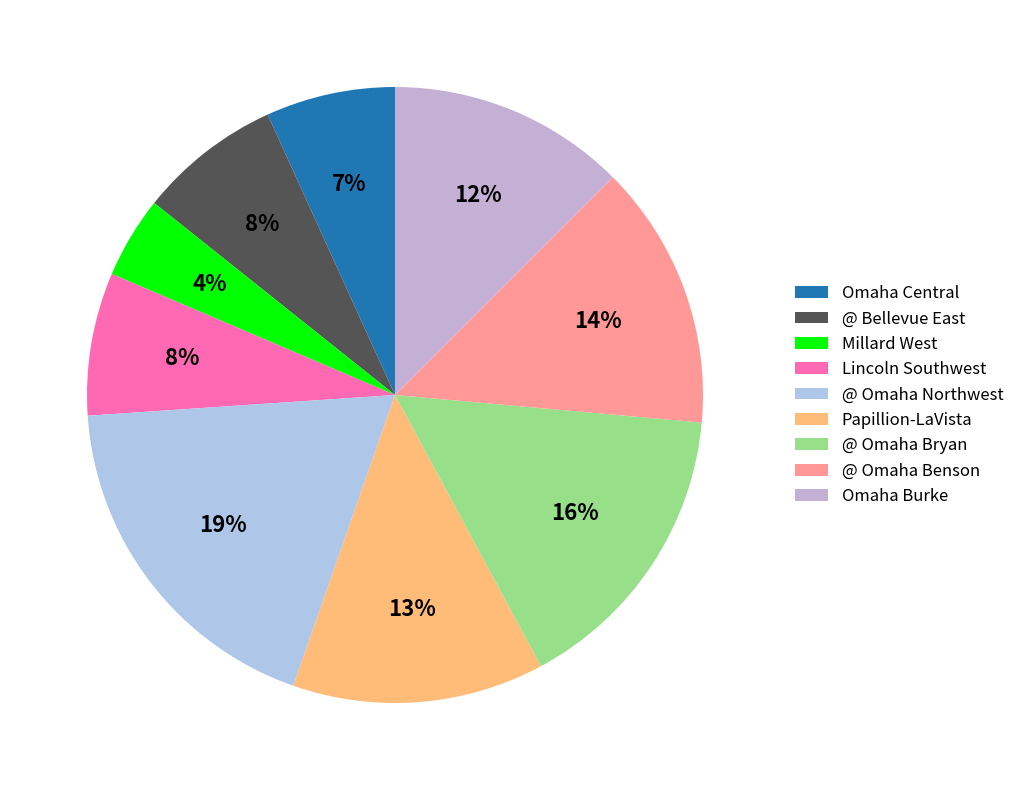

Is it true that @ Bellevue East is 17% of the pie?

False